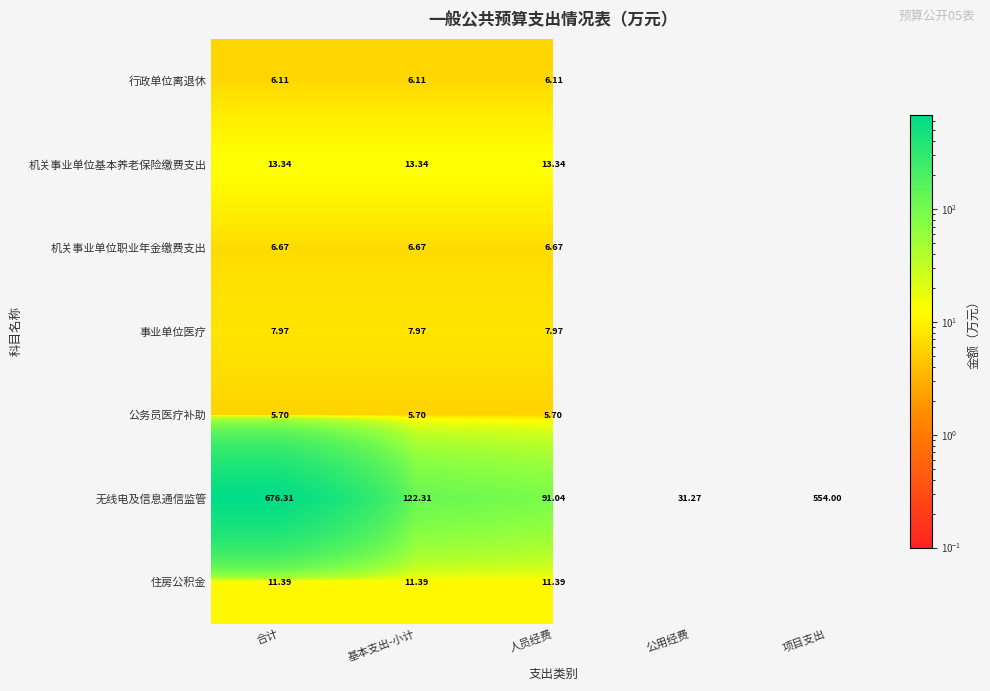

At which label is 无线电及信息通信监管 closest to 353?

项目支出